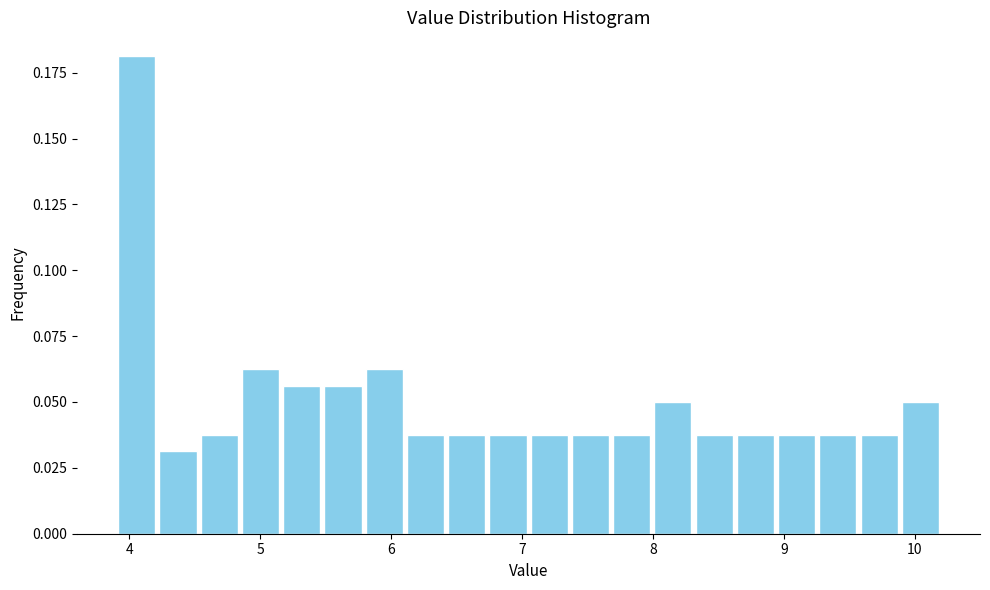

Around what value on the x-axis is the tallest bar? Give the approximate position of its centre, as read against the axis.

4.1